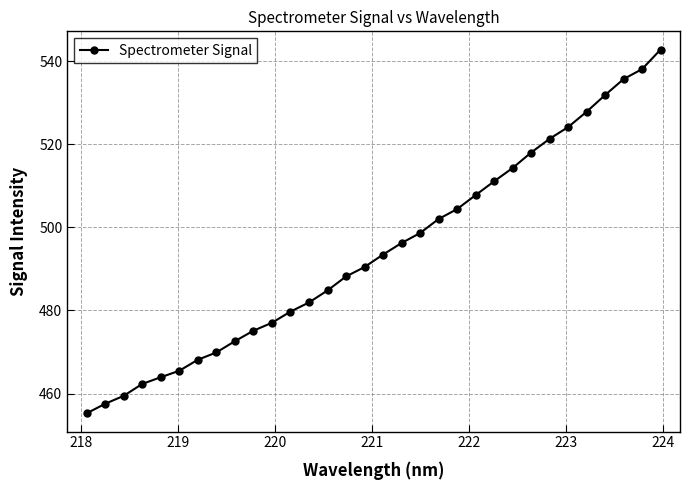

What is the difference between the maximum and second lowest values?

85.3